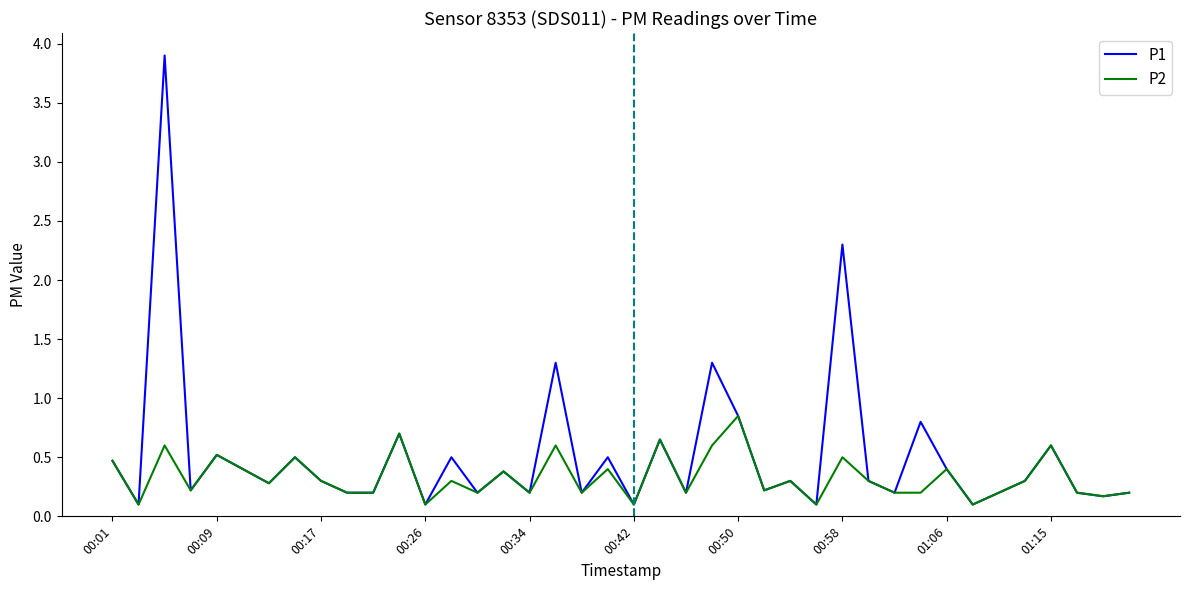

Count the number of data series in this chart.

2